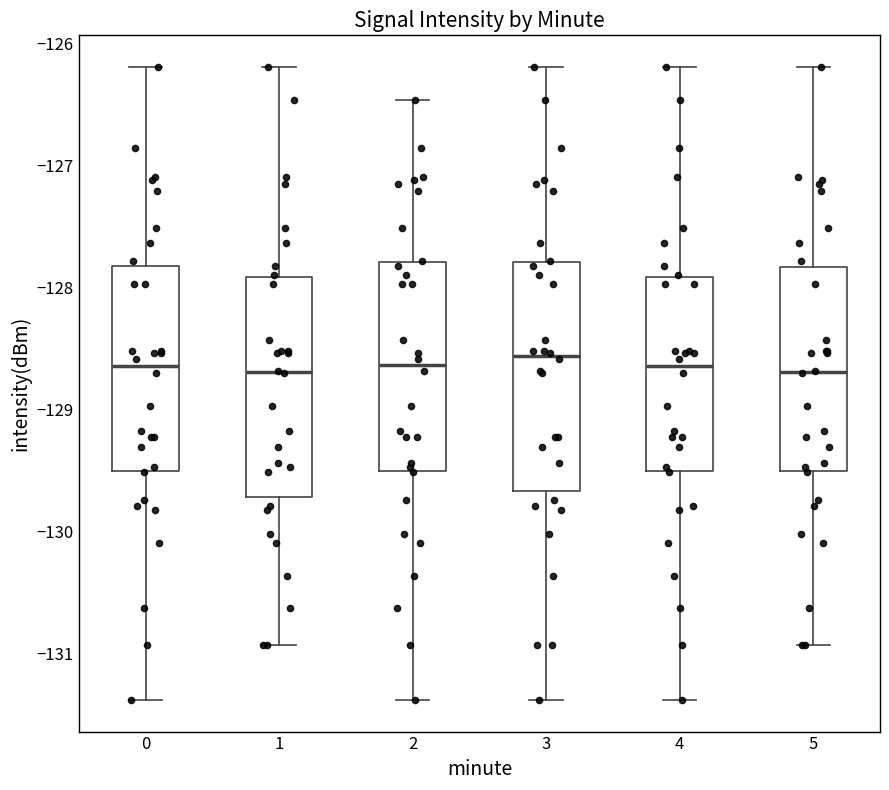

Reading left to right, read every box against the y-axis: the position of its median line, the range the box covers, and the ends of its whiskers. The values are not printed on the chart, so give them approximately, as read against the axis.

0: median -128.6, box -129.5 to -127.8, whiskers -131.4 to -126.2
1: median -128.7, box -129.7 to -127.9, whiskers -130.9 to -126.2
2: median -128.6, box -129.5 to -127.8, whiskers -131.4 to -126.5
3: median -128.6, box -129.7 to -127.8, whiskers -131.4 to -126.2
4: median -128.6, box -129.5 to -127.9, whiskers -131.4 to -126.2
5: median -128.7, box -129.5 to -127.8, whiskers -130.9 to -126.2